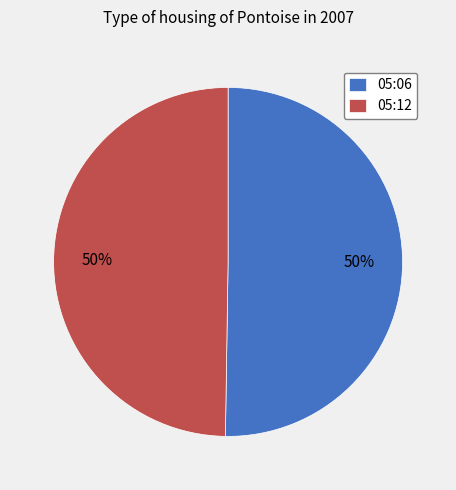

What is the ratio of the value at 05:06 to the value at 05:12?

1.0